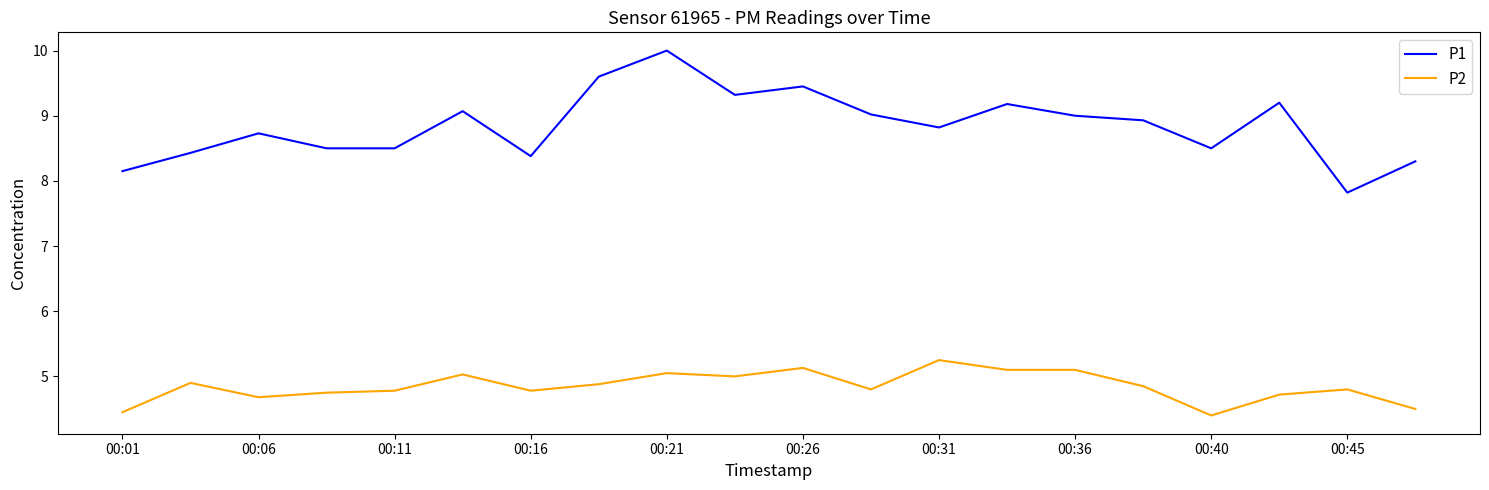

List the series in order of their peak value, lowest first.

P2, P1